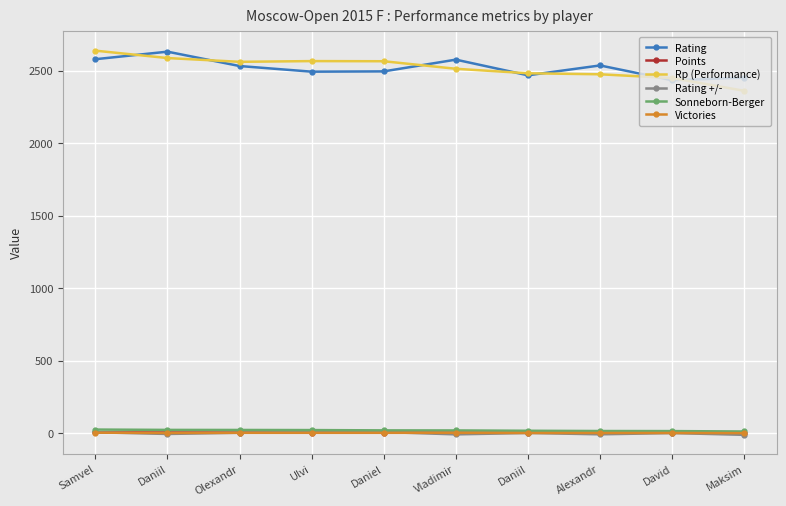

True or false: Rating has a value of 984.1 at David.

False